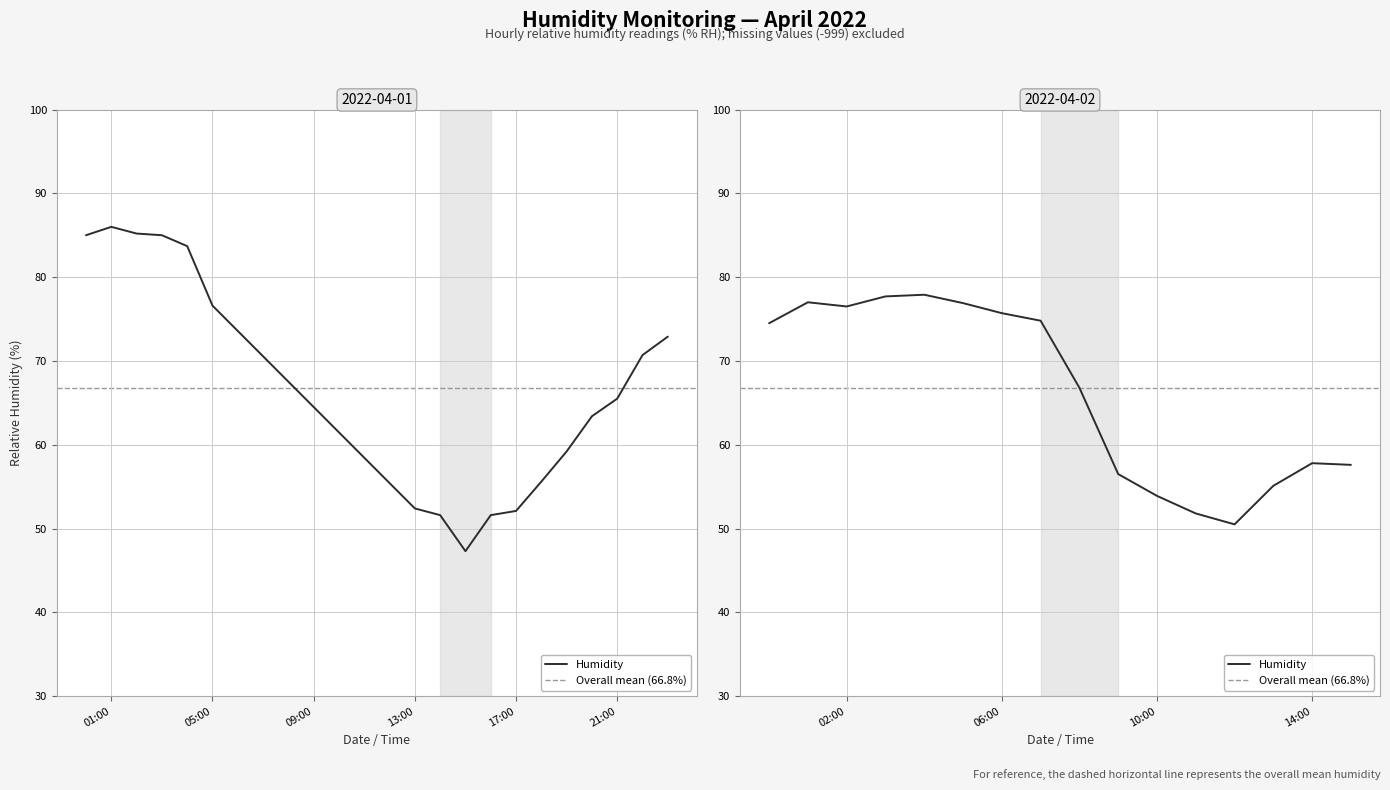

Between 2022-04-02 05:00 and 2022-04-01 13:00, which is larger?

2022-04-02 05:00